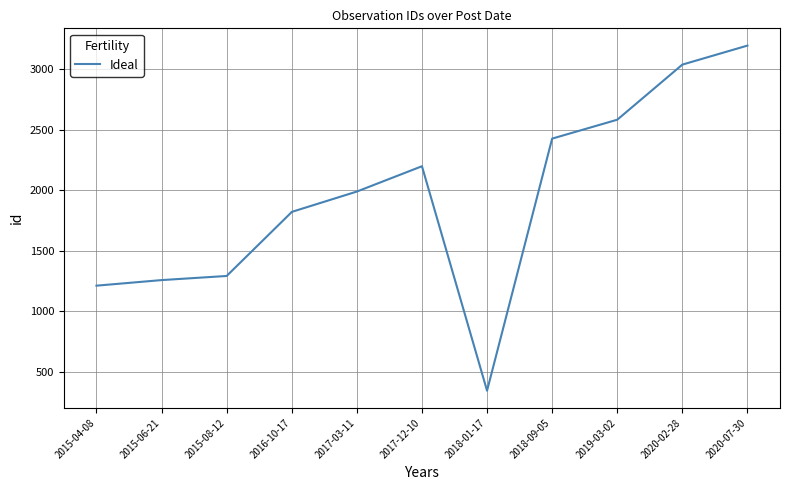

How many data points are less than 1990?

6